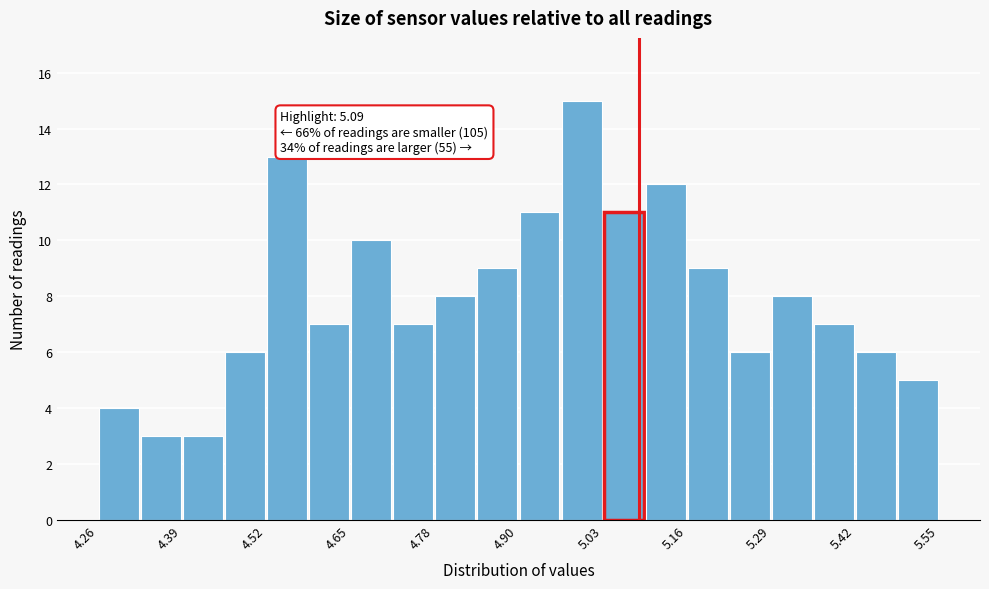

Around what value on the x-axis is the tallest bar? Give the approximate position of its centre, as read against the axis.

5.00